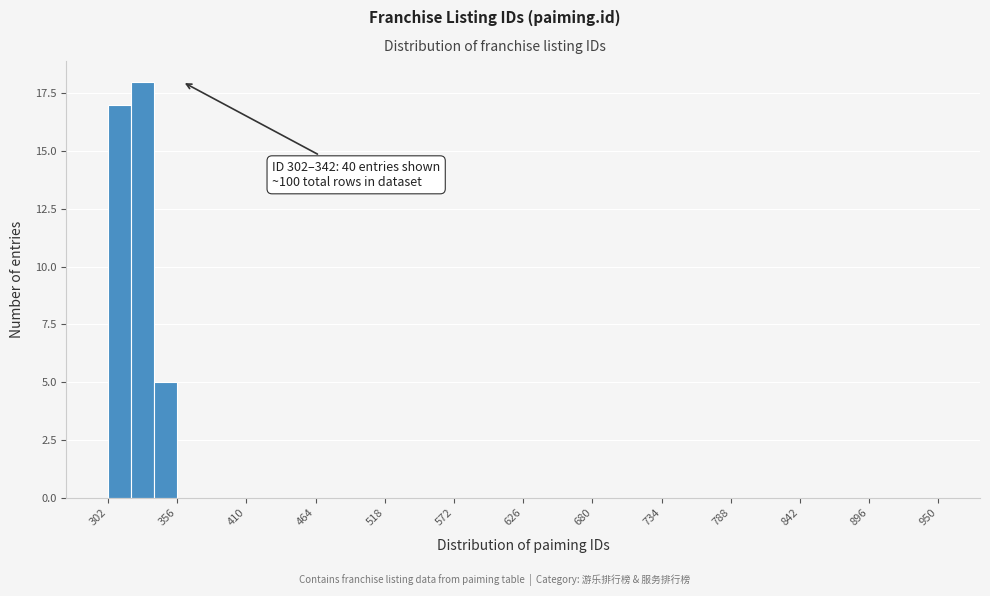

Around what value on the x-axis is the tallest bar? Give the approximate position of its centre, as read against the axis.

330